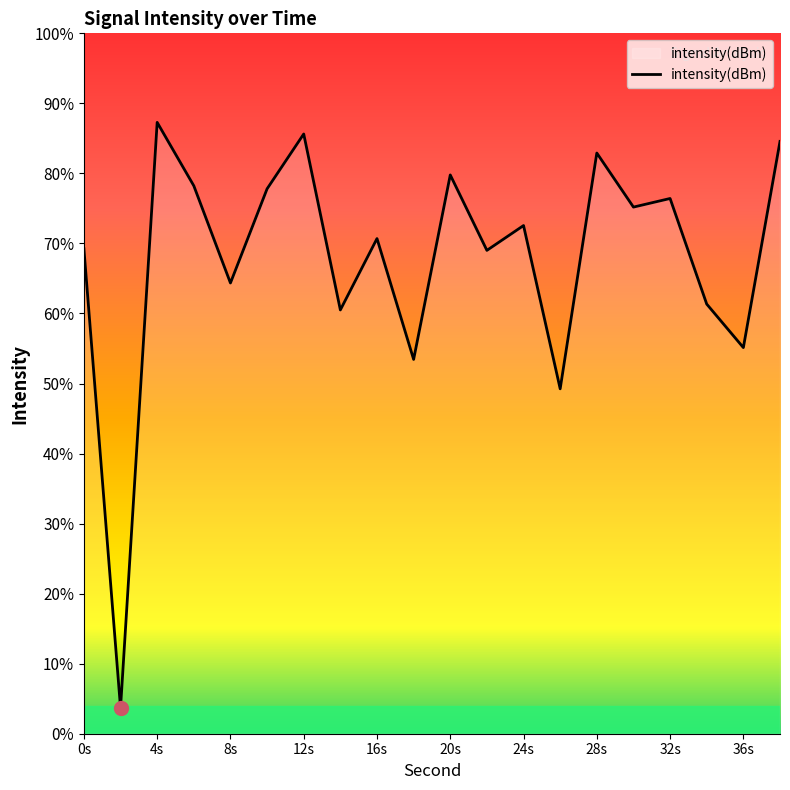

At which category does the chart reach its peak across all series?

4s